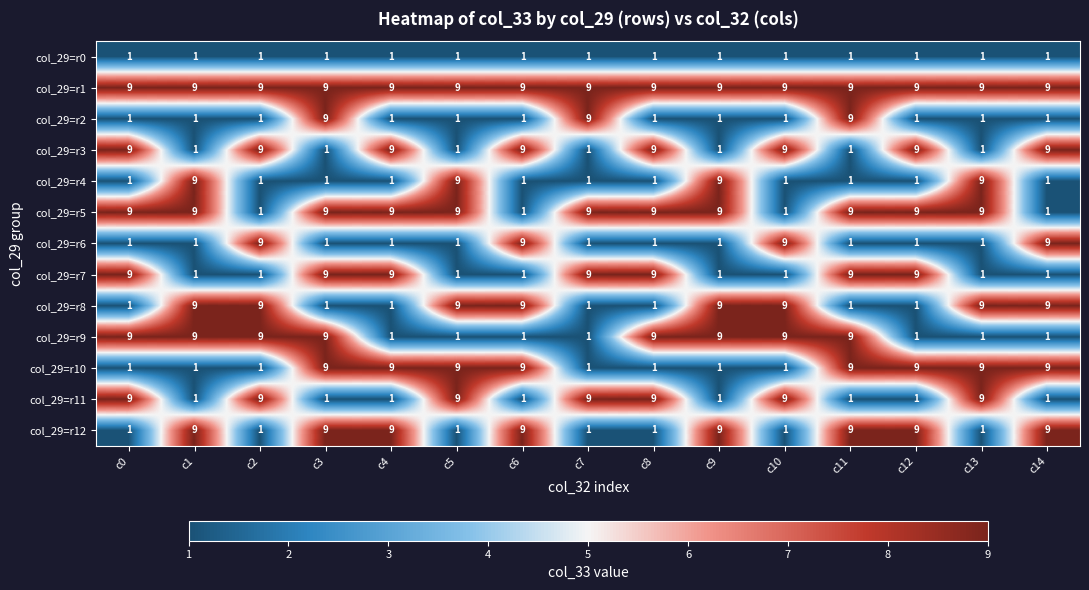

The value of col_29=r4 at c12 is 1. True or false?

True